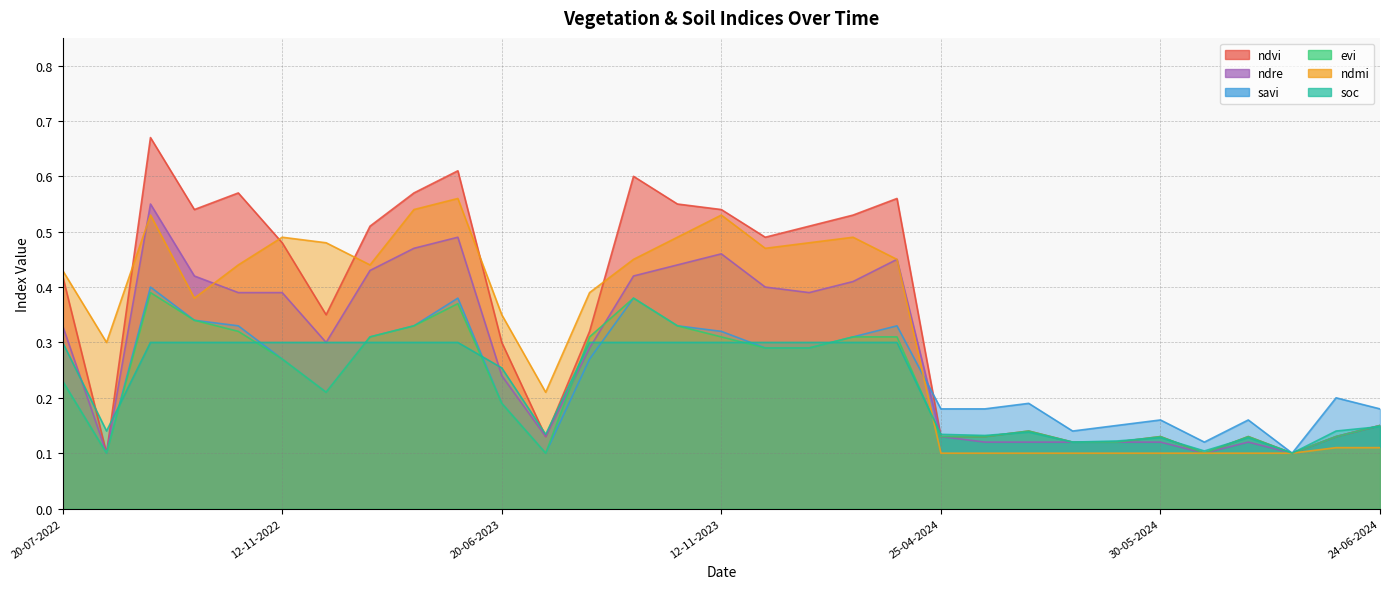

How many intersections are there between savi and soc?

7